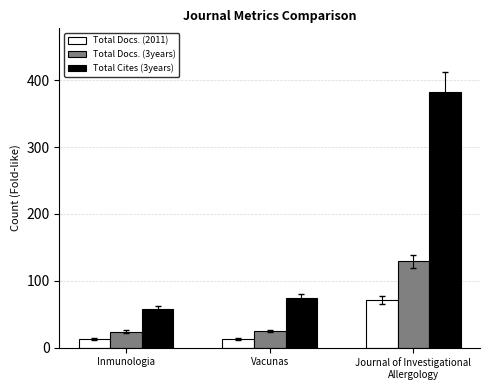

What is the smallest value displayed?

13